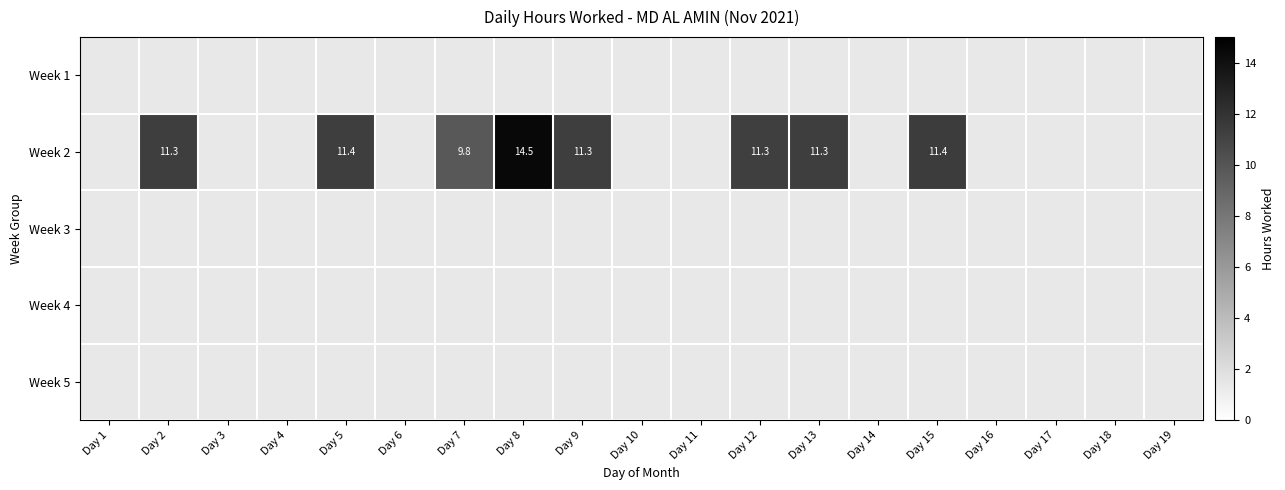

At which label is Week 5 closest to 0?

Day 1